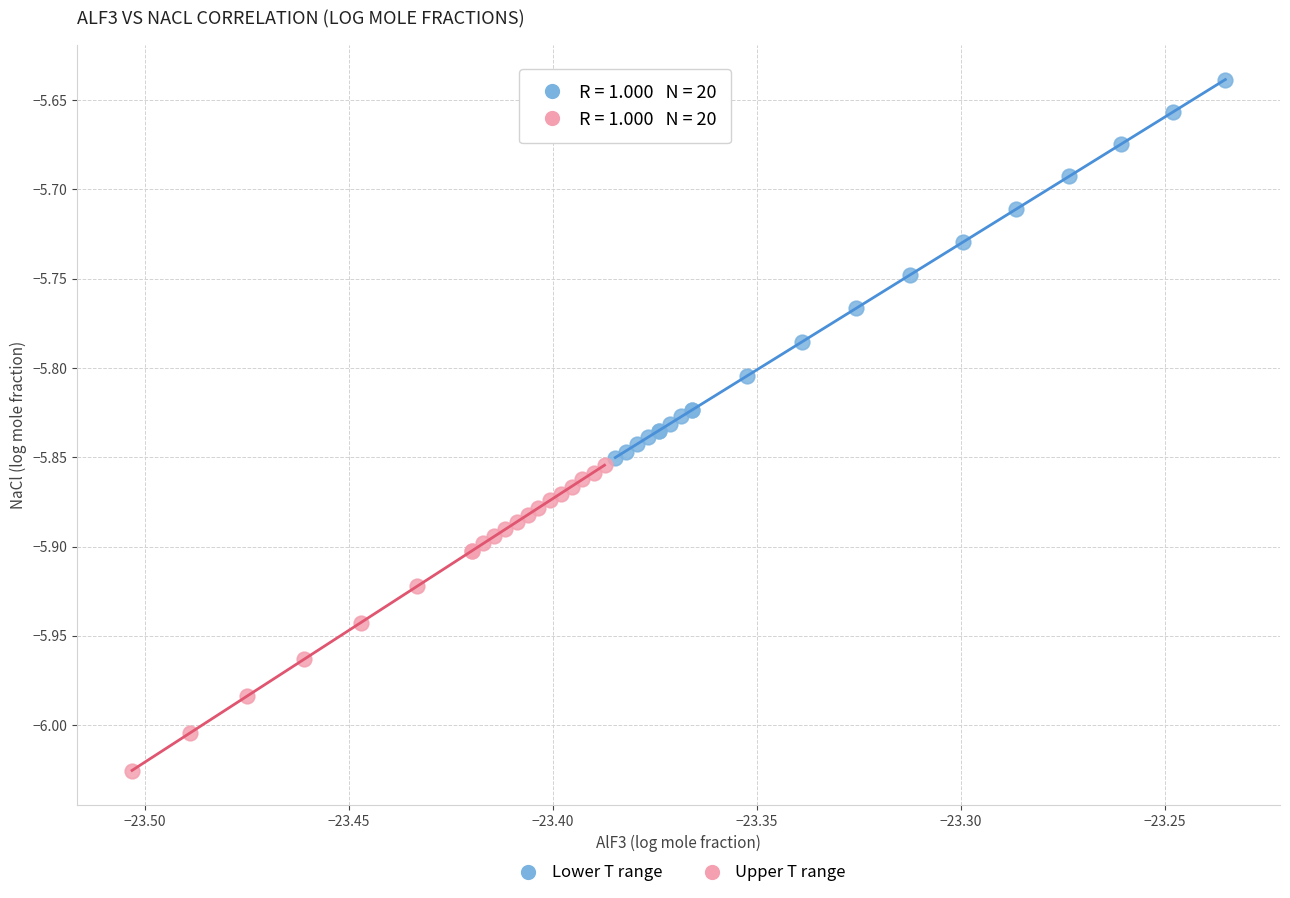

Which series contains the lowest Y value?

Upper T range